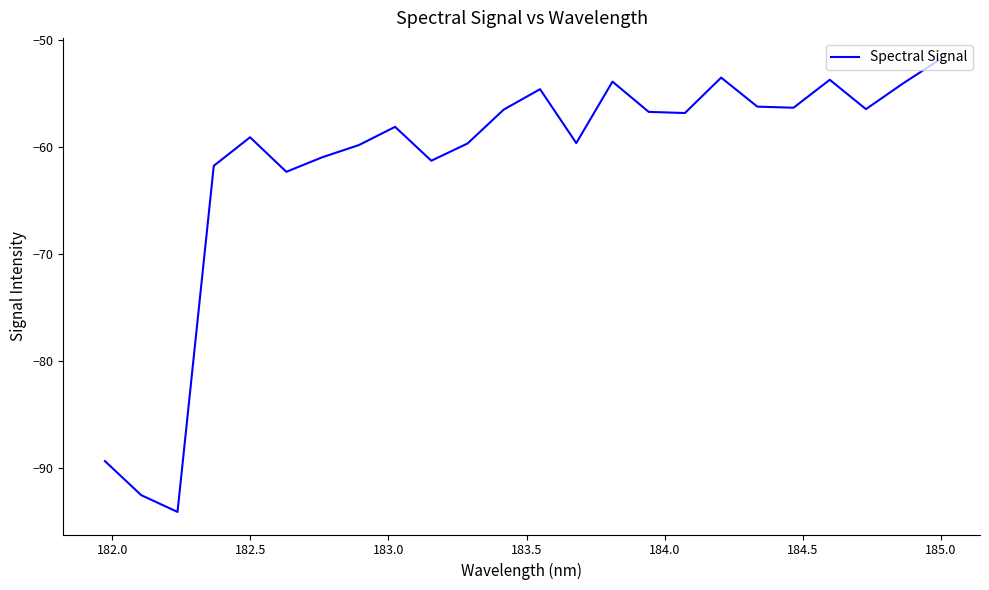

What is the difference between the maximum and minimum values?

42.2